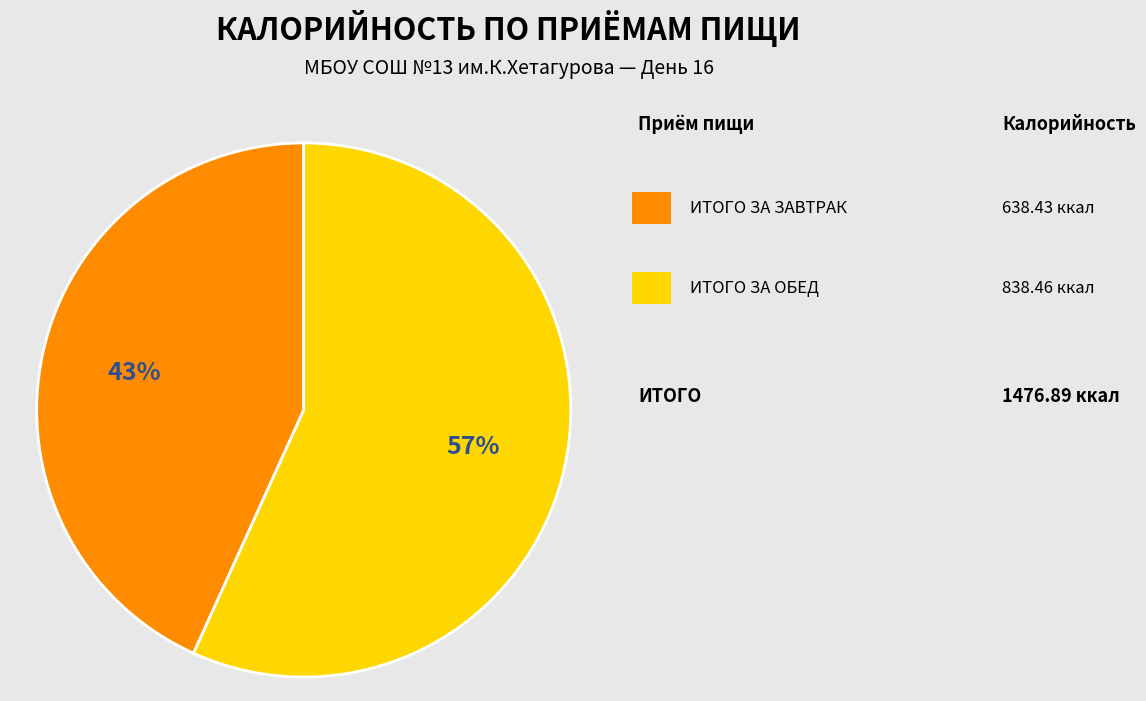

Does any single category account for the majority?

Yes